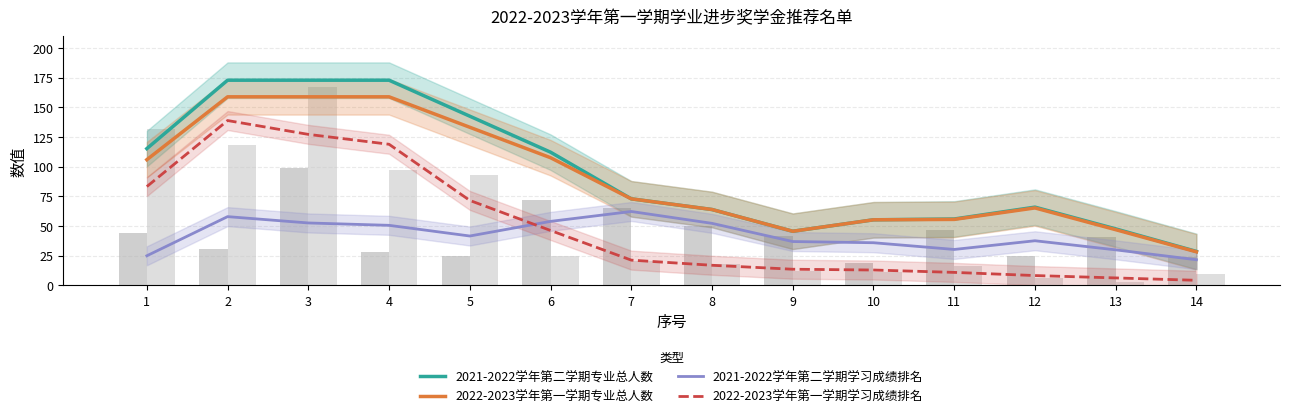

Reading left to right, extract all data points from this chart.

2021-2022学年第二学期专业总人数: 115.3	173.0	173.0	173.0	142.7	112.3	73.0	64.0	45.7	55.3	56.0	66.0	47.7	28.7
2022-2023学年第一学期专业总人数: 106.0	159.0	159.0	159.0	133.3	107.7	73.0	64.0	45.7	55.3	55.7	65.3	47.0	28.3
2021-2022学年第二学期学习成绩排名: 25.0	58.0	52.7	50.7	41.7	54.0	62.3	52.3	37.0	36.0	30.3	37.7	30.0	21.7
2022-2023学年第一学期学习成绩排名: 83.3	139.0	127.3	119.0	71.7	46.3	21.3	17.0	13.7	13.0	11.0	8.3	6.3	4.3